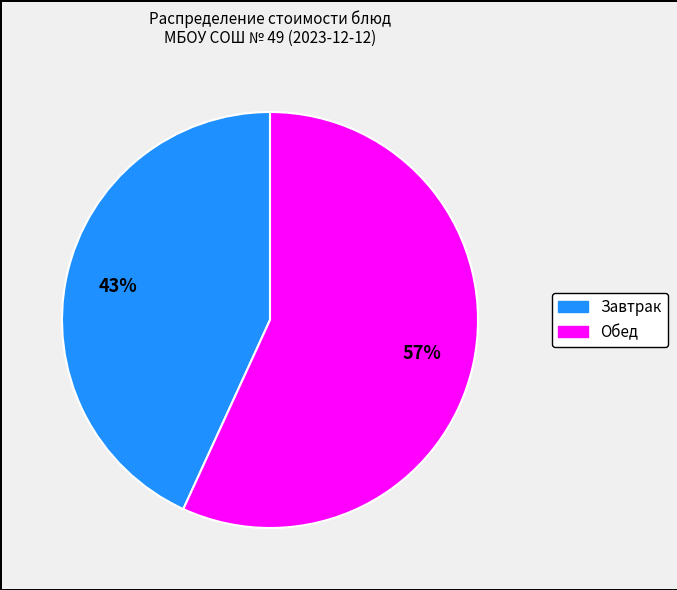

To the nearest percent, what is the average slice percentage?

50%